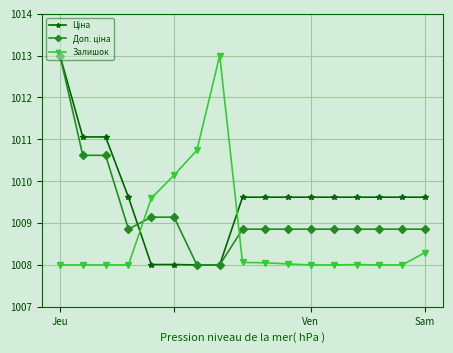

What is the smallest value displayed?

1008.0